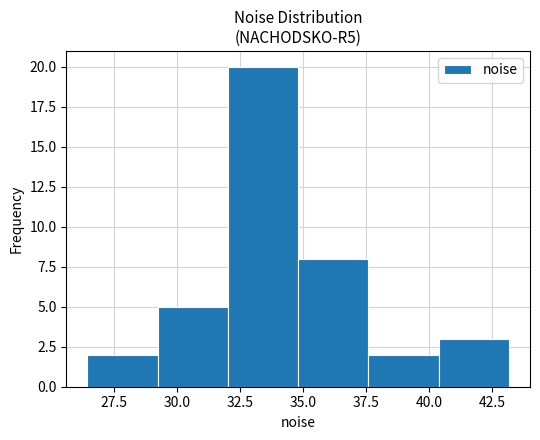

Reading left to right, list every bar in this chart as the range it spans on the x-axis followed by its height. Neither the bar edges nor the heights are printed on the chart, so give them approximately, as read against the axes.

26.5 to 29.0: 2
29.0 to 32.0: 5
32.0 to 35.0: 20
35.0 to 37.5: 8
37.5 to 40.5: 2
40.5 to 43.0: 3